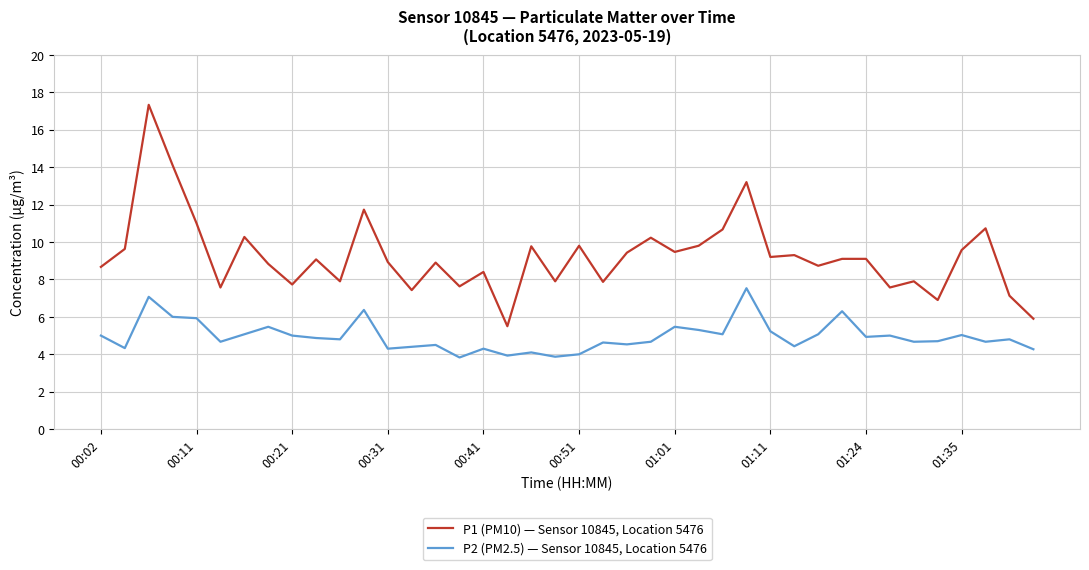

What is the lowest value of the P1 (PM10) — Sensor 10845, Location 5476 series?

5.5